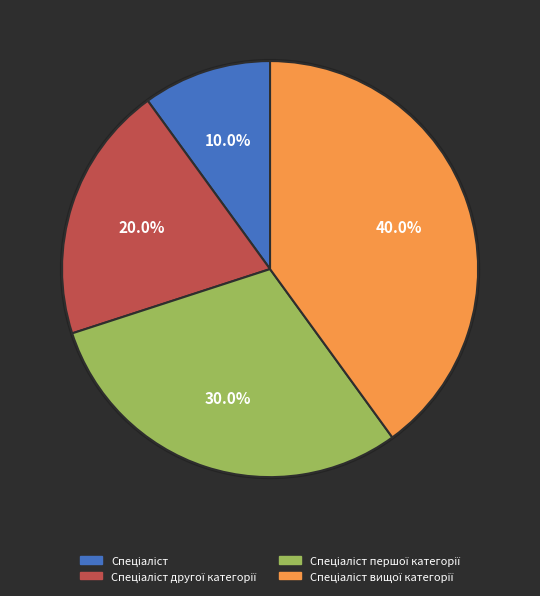

Is there any slice that represents more than half of the pie?

No